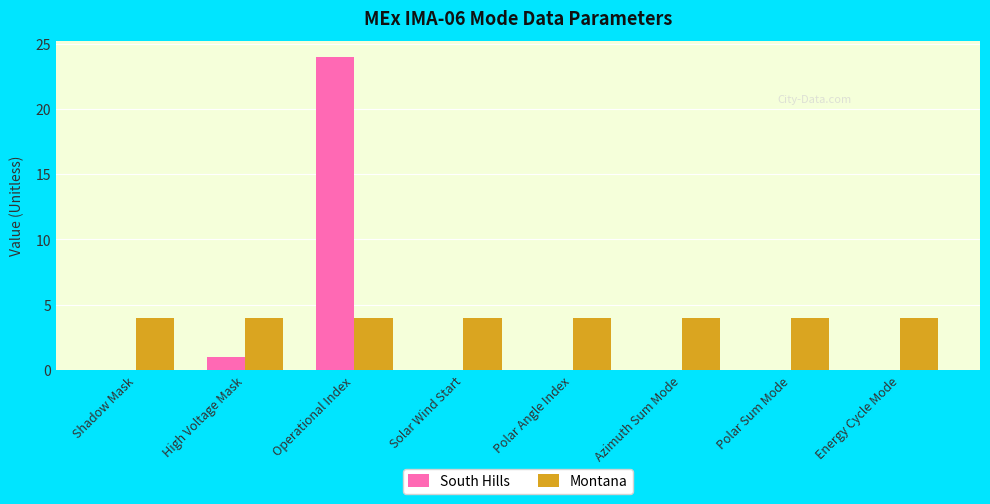

At which category is the sum across all series the highest?

Operational Index